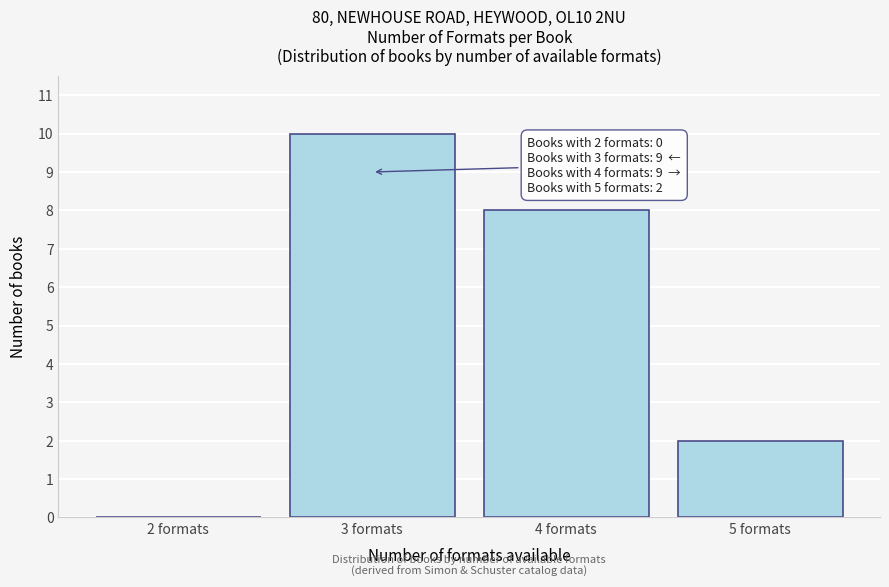

Which range on the x-axis has the tallest bar?

2.5 to 3.5